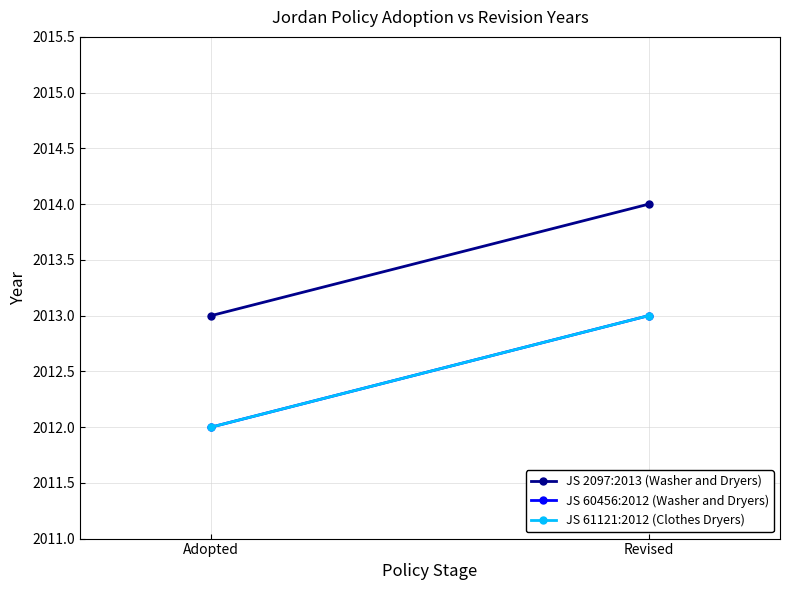

Rank the series by their maximum value, from lowest to highest.

JS 60456:2012 (Washer and Dryers), JS 61121:2012 (Clothes Dryers), JS 2097:2013 (Washer and Dryers)